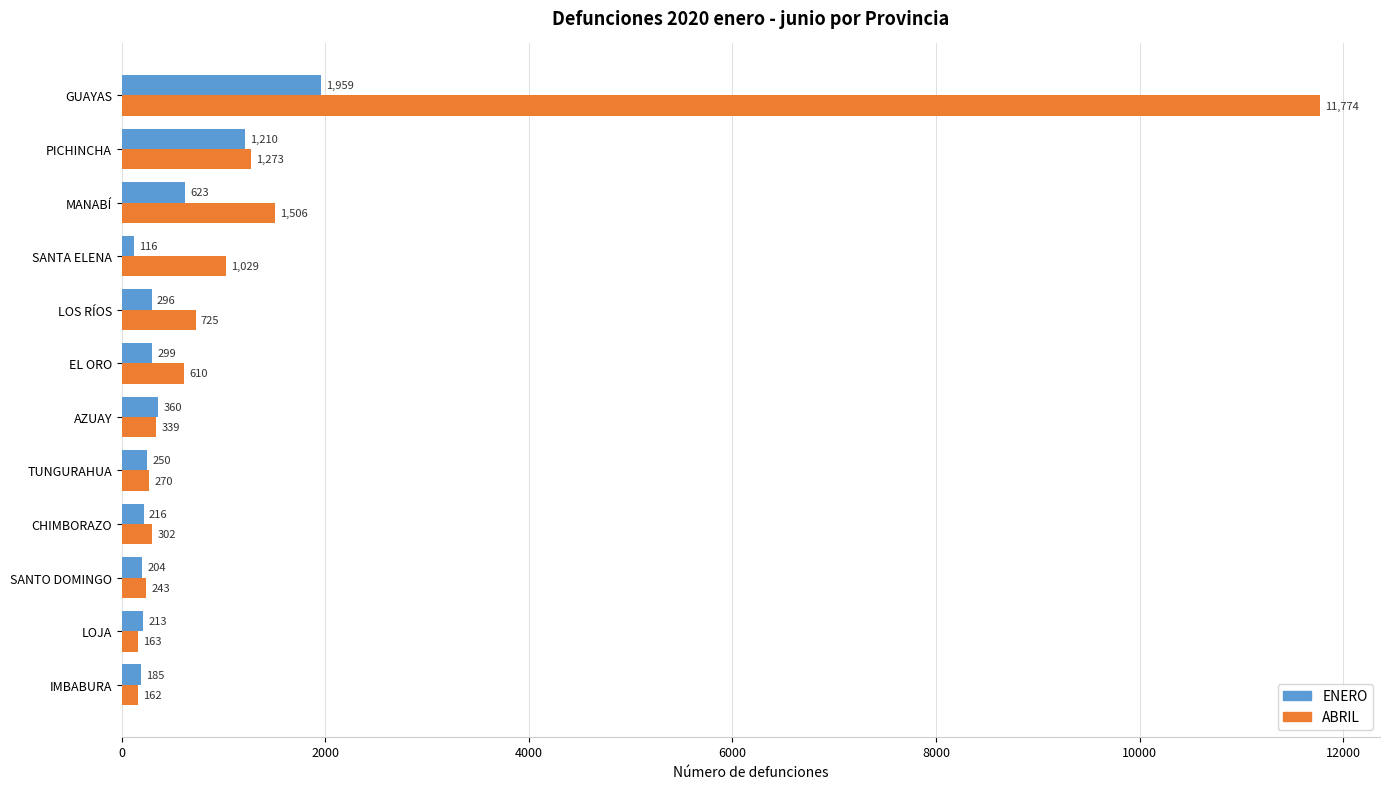

Is the value of ENERO at TUNGURAHUA greater than the value of ABRIL at TUNGURAHUA?

No